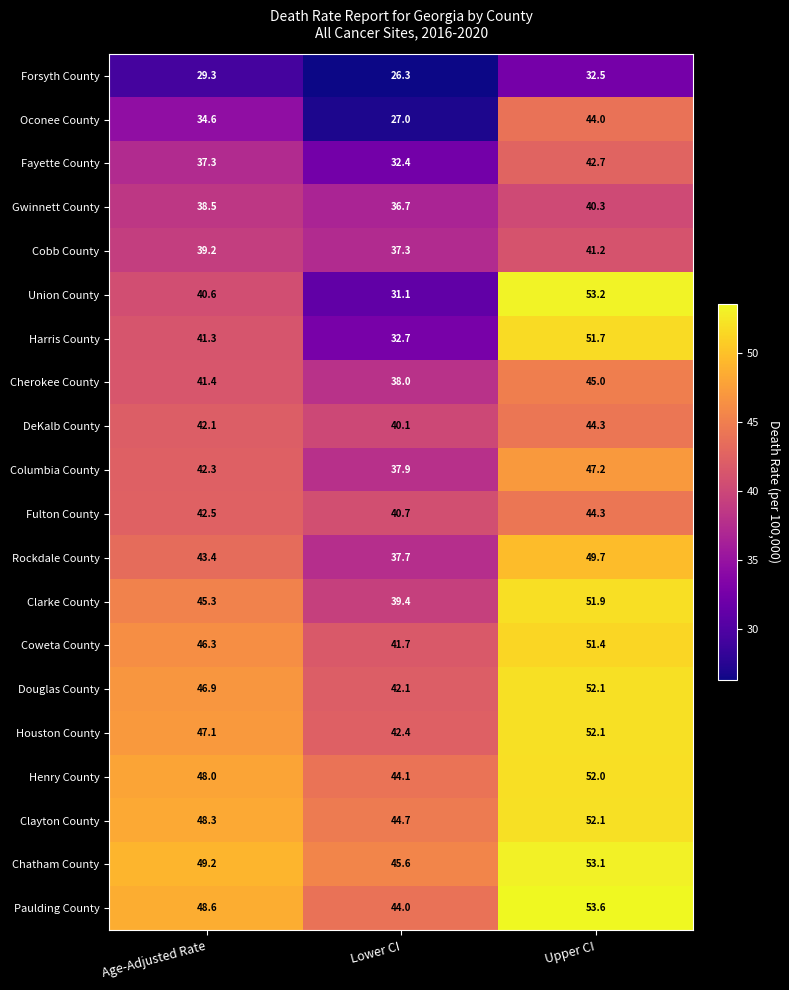

Which category has the lowest value in the Houston County series?

Lower CI